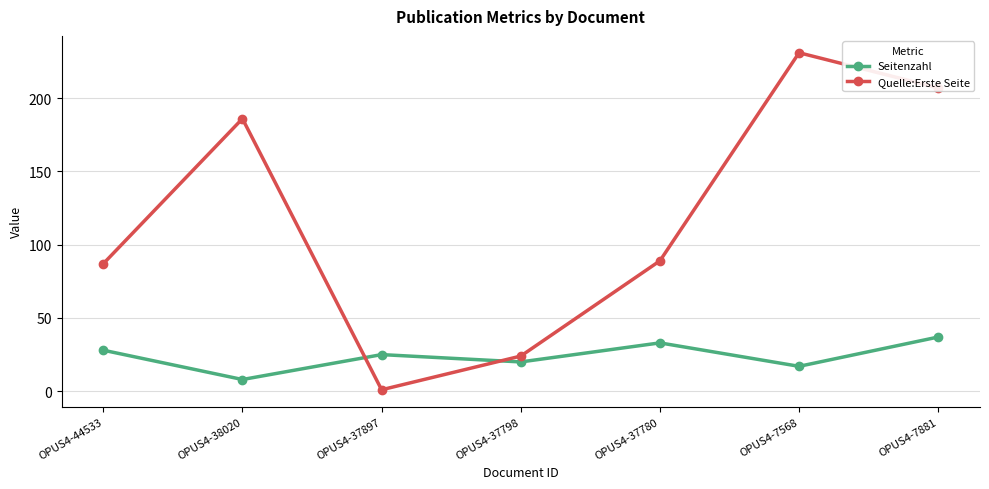

What is the lowest value of the Seitenzahl series?

8